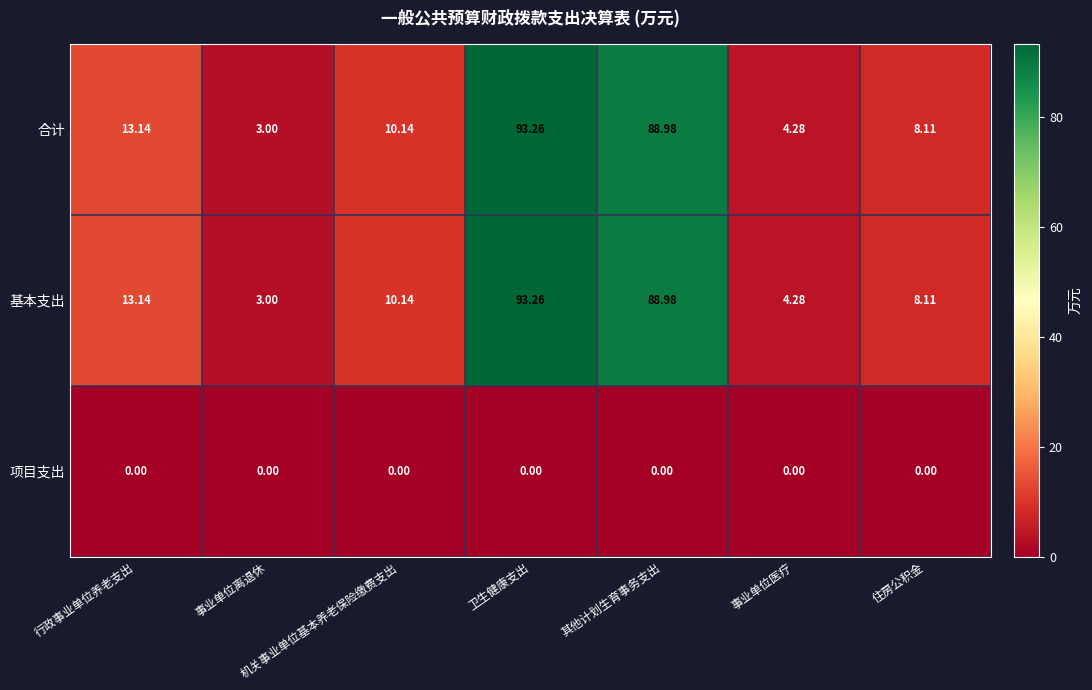

List the labels in order of 基本支出 value, smallest first.

事业单位离退休, 事业单位医疗, 住房公积金, 机关事业单位基本养老保险缴费支出, 行政事业单位养老支出, 其他计划生育事务支出, 卫生健康支出